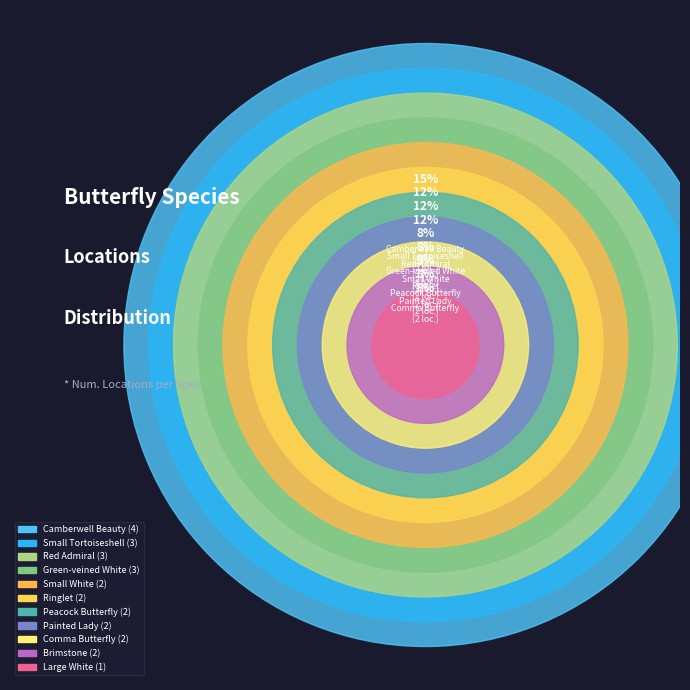

Does any single category account for the majority?

No